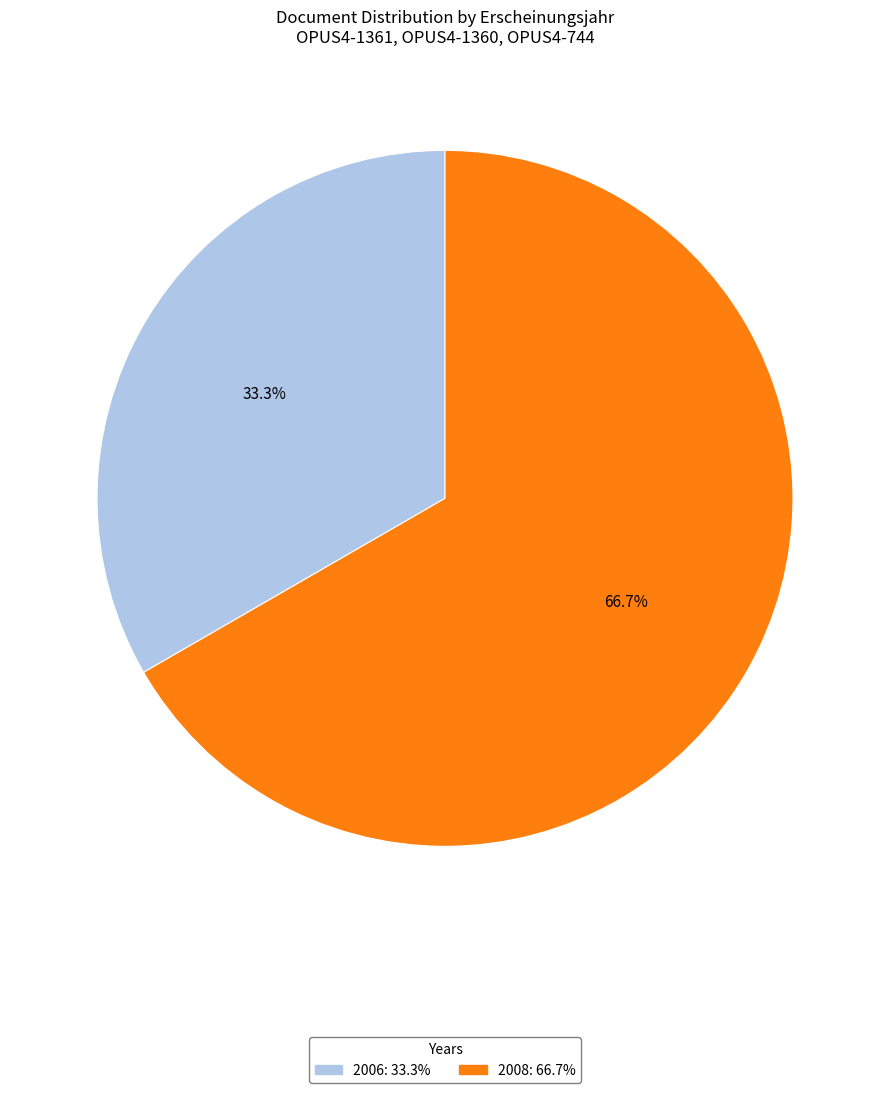

Does any single category account for the majority?

Yes